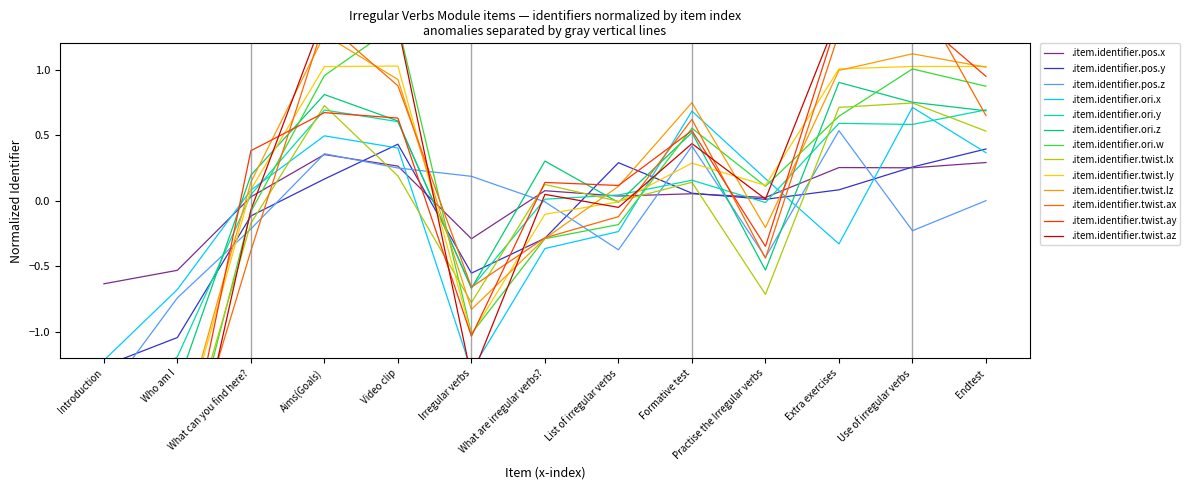

True or false: the data has more than 2 interior local peaks.

True